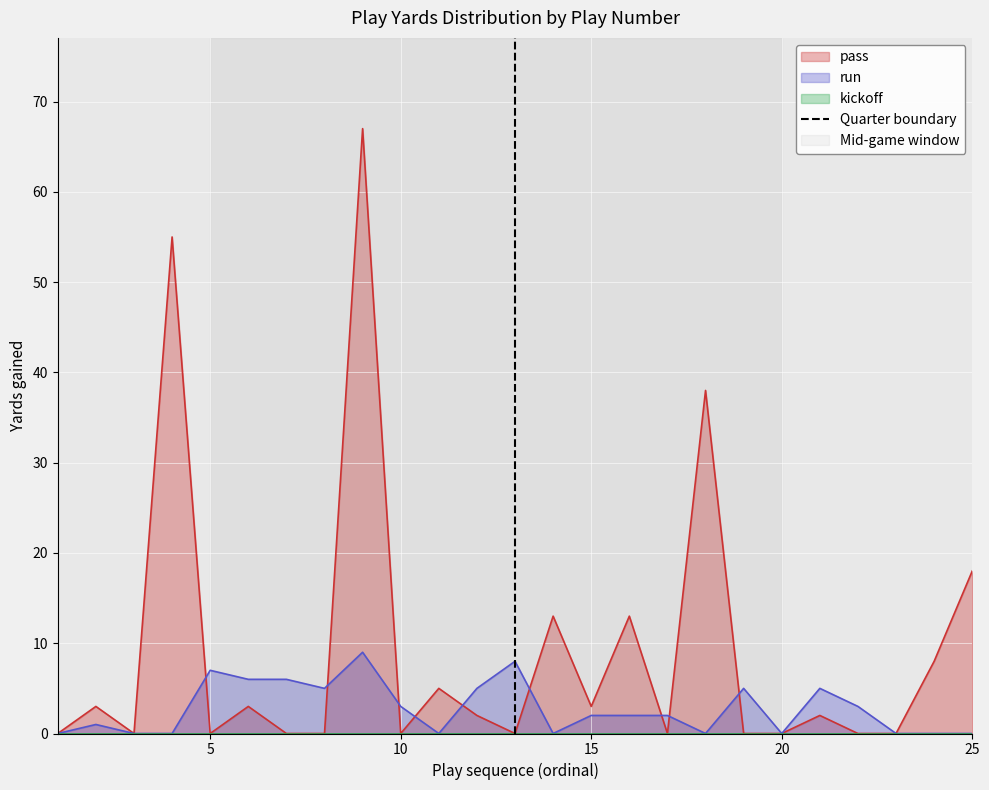

What is the highest value of the run series?

9